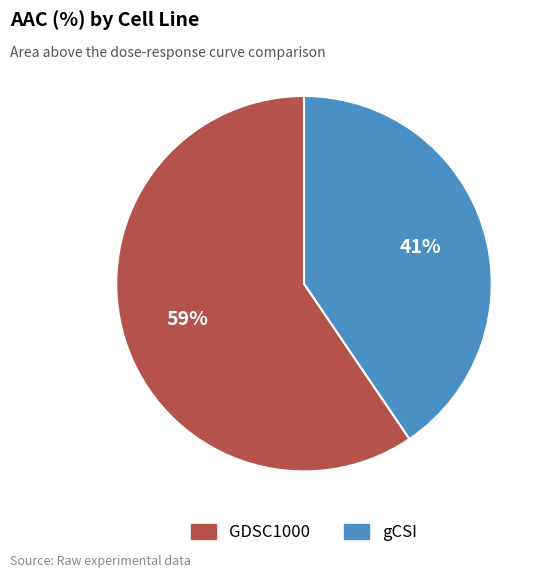

To the nearest percent, what portion does GDSC1000 represent?

59%